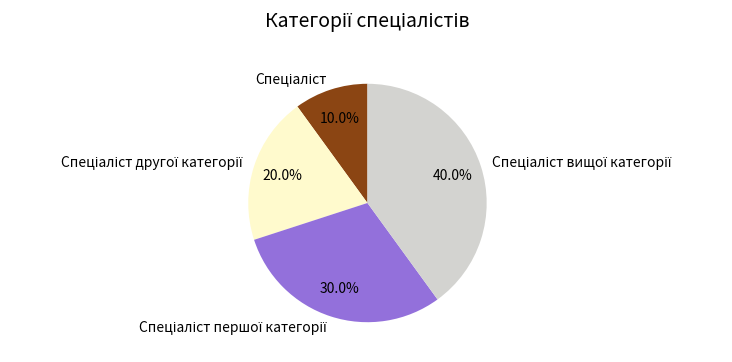

Count the number of slices in the pie.

4